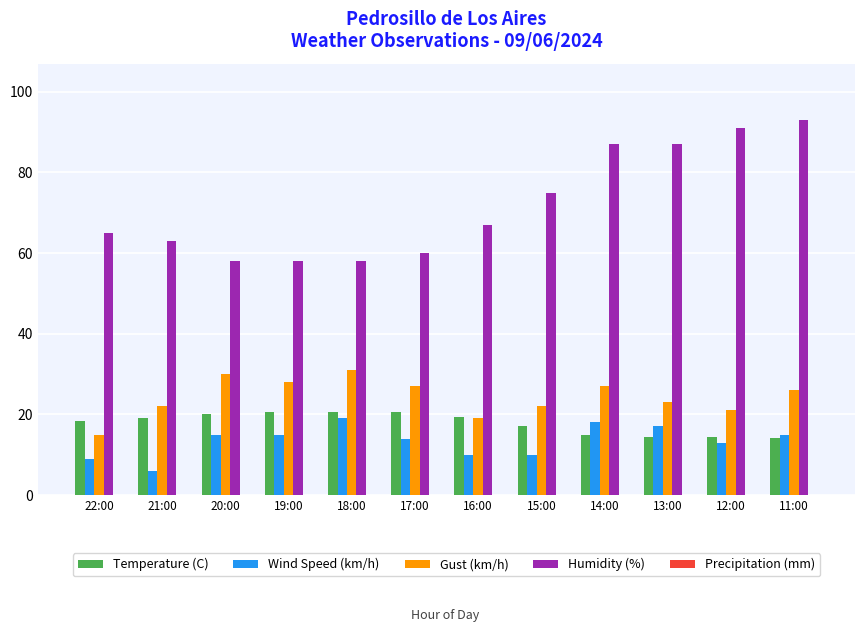

The value of Humidity (%) at 20:00 is 13.1. True or false?

False